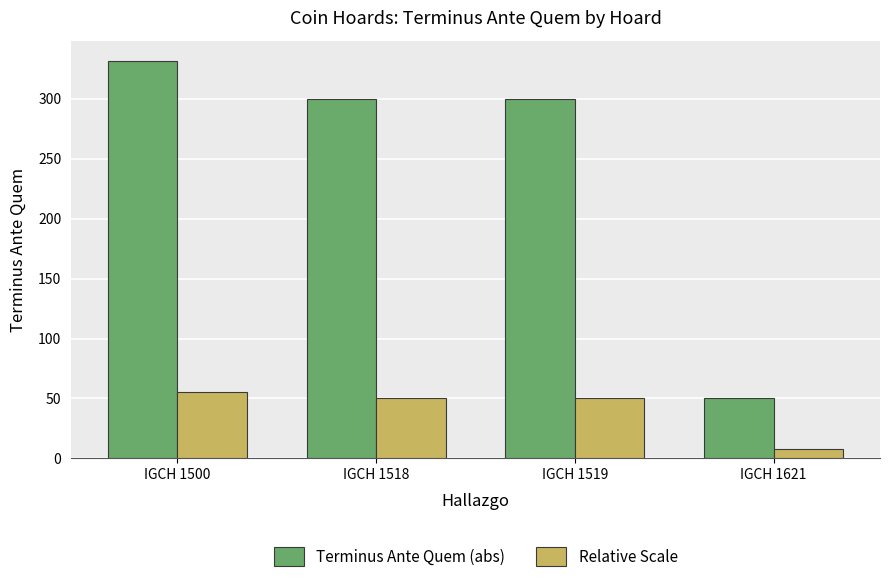

The value of Relative Scale at IGCH 1518 is 28. True or false?

False